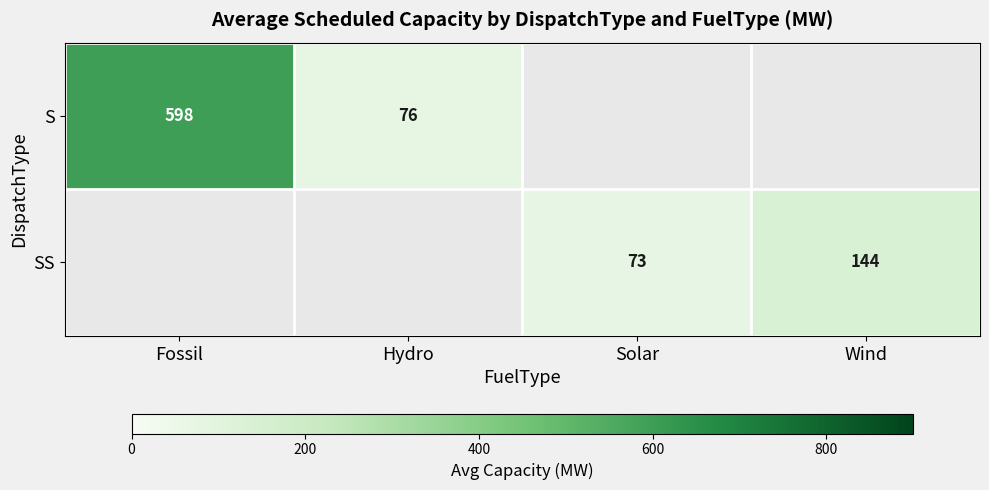

How many positive values does the SS series have?

2